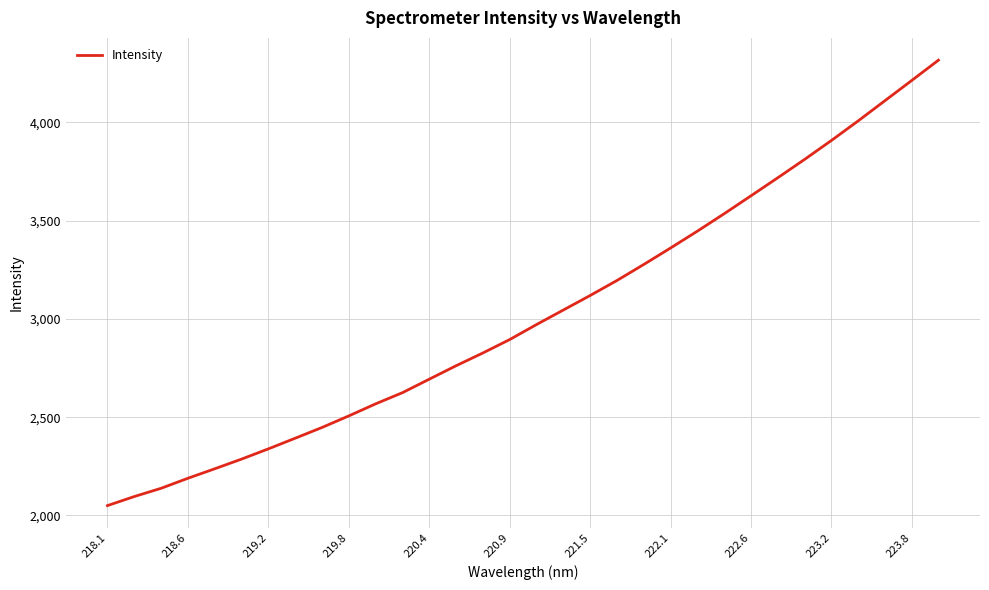

What is the maximum value shown in the chart?

4317.3